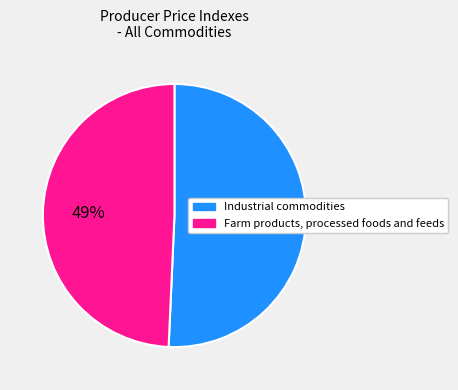

The Industrial commodities slice represents 59% of the pie. True or false?

False